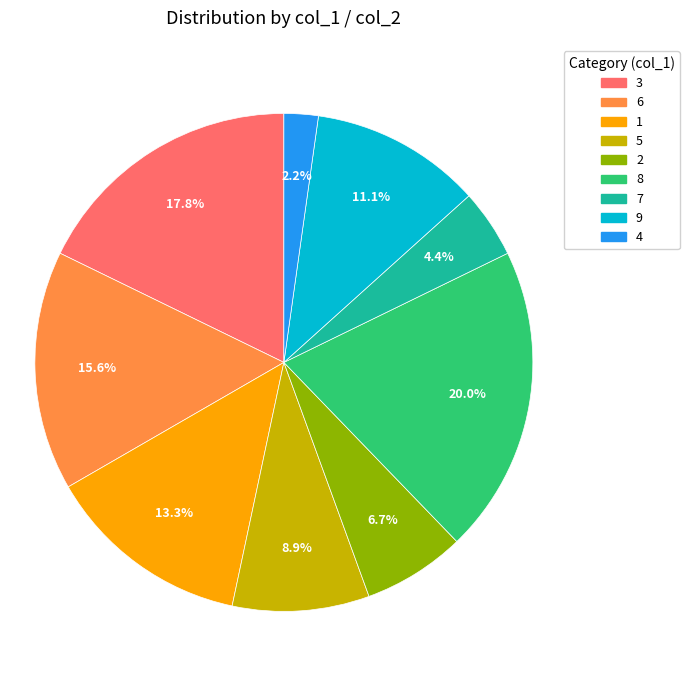

Does 9 account for over 50% of the chart?

No